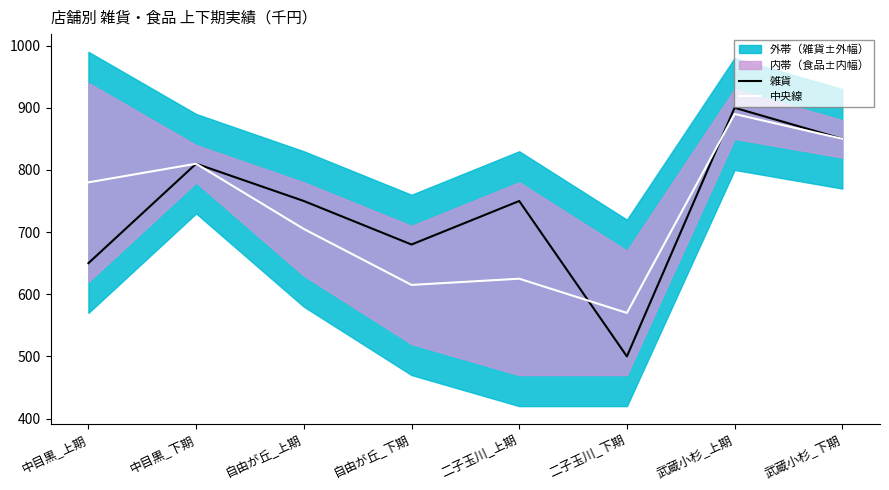

Which category has the highest value across all series?

武蔵小杉_上期